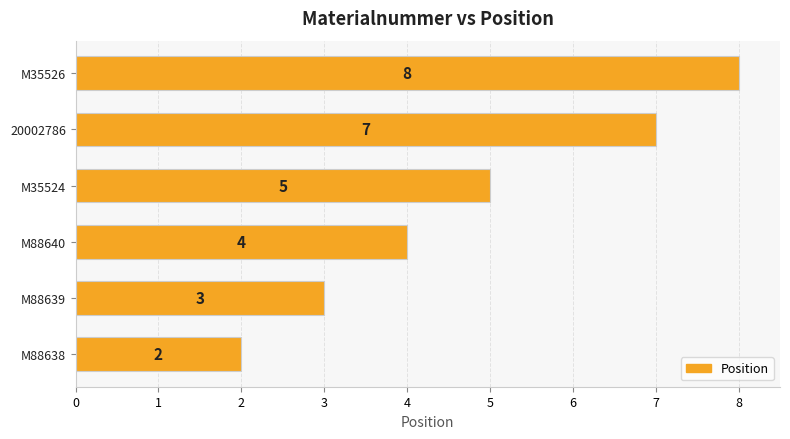

What is the difference between the maximum and minimum values?

6